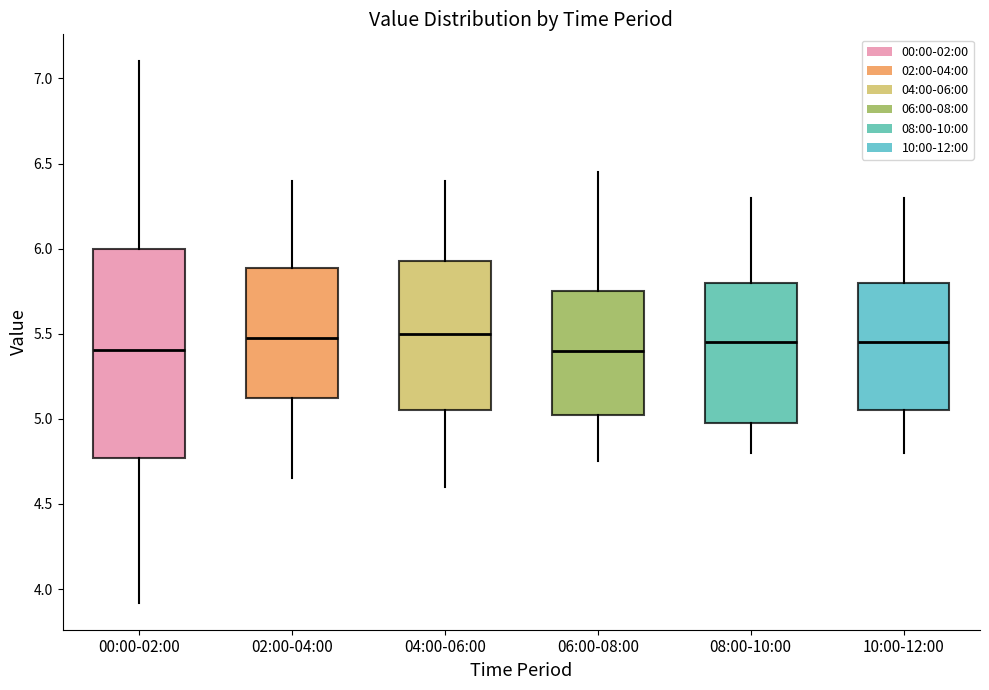

Which box is the tallest, from its lower edge to its upper edge?

00:00-02:00